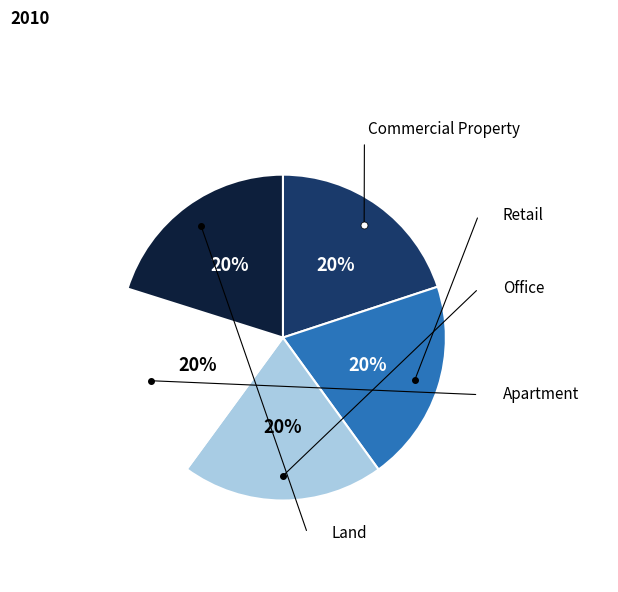

What is the largest slice in the pie chart?

Land